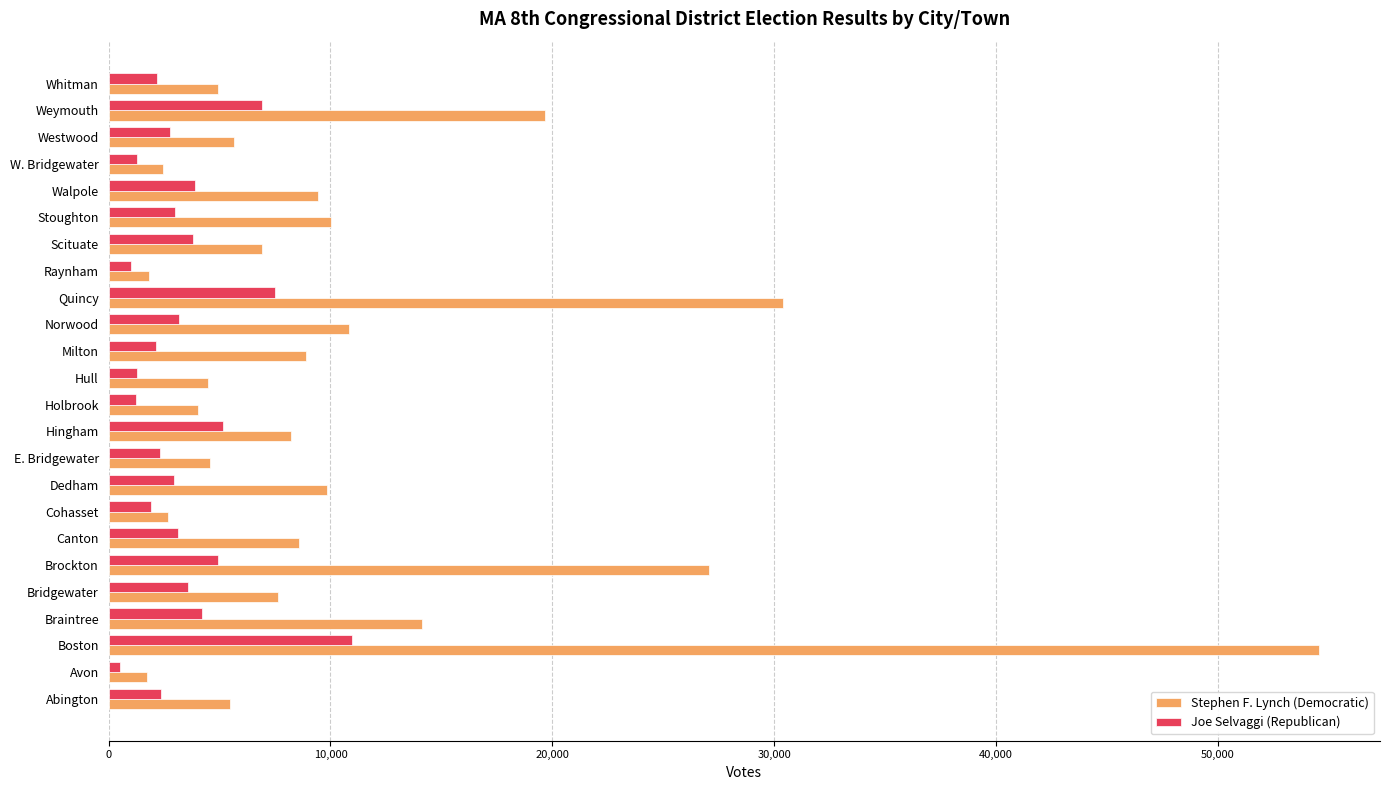

Which series changed the most between Bridgewater and Holbrook?

Stephen F. Lynch (Democratic)